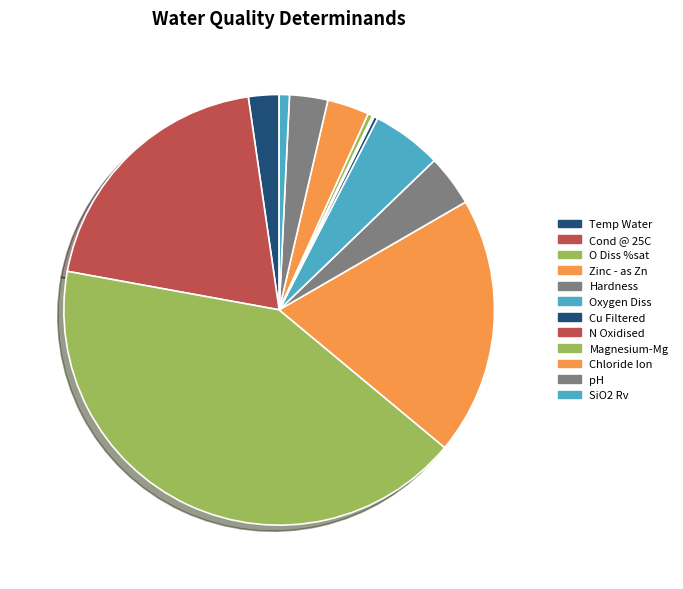

Rank the categories by value from highest to lowest.

O Diss %sat, Cond @ 25C, Zinc - as Zn, Oxygen Diss, Hardness, Chloride Ion, pH, Temp Water, SiO2 Rv, Magnesium-Mg, Cu Filtered, N Oxidised